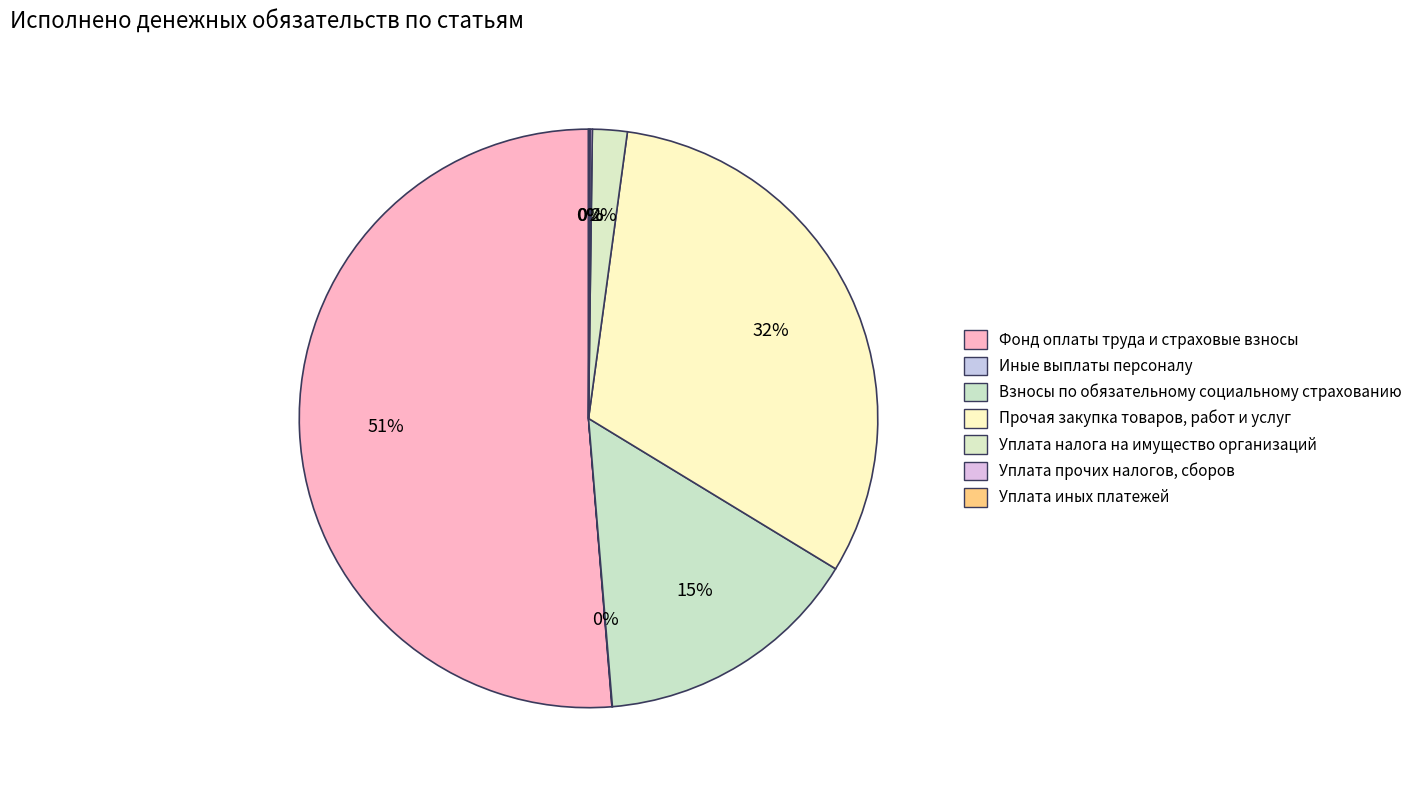

Is there any slice that represents more than half of the pie?

Yes